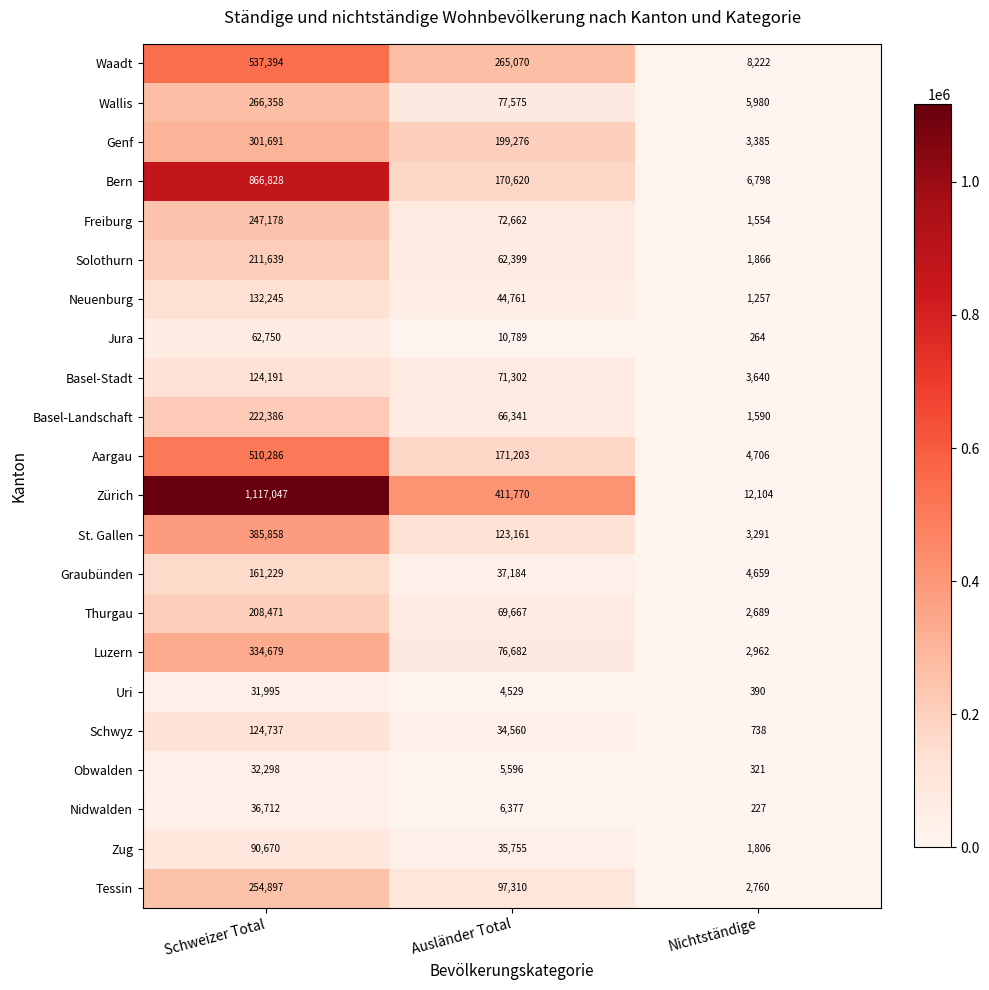

What is the greatest value displayed?

1117047